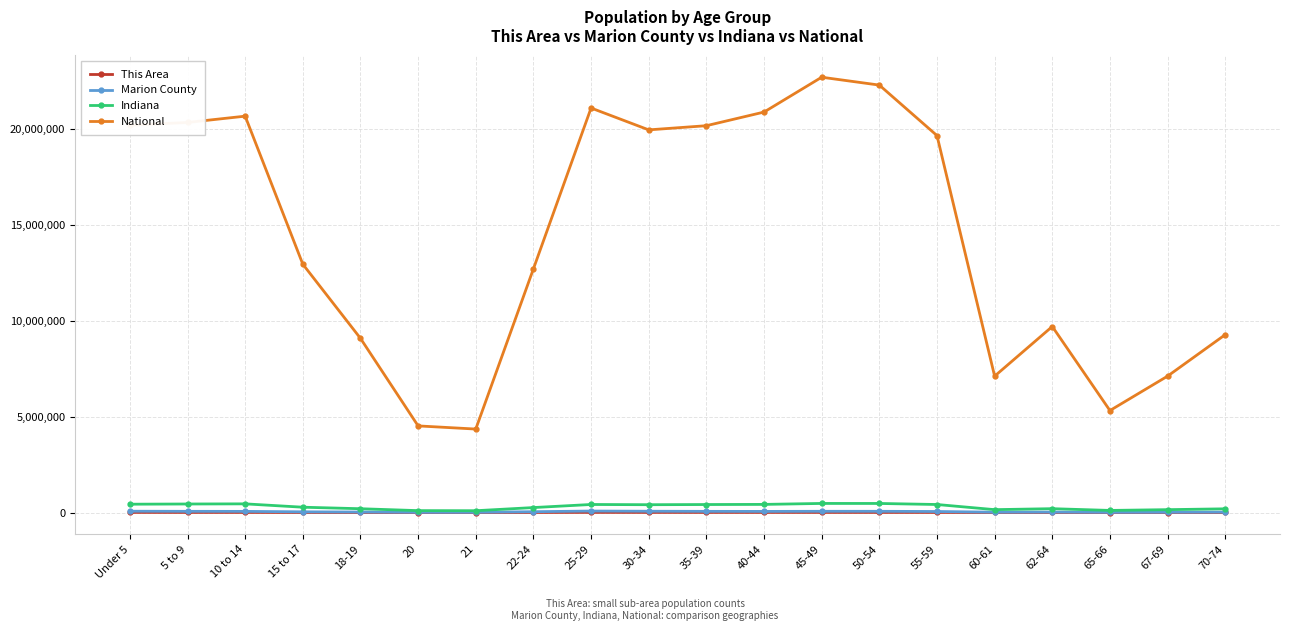

How many distinct data groups are displayed?

4